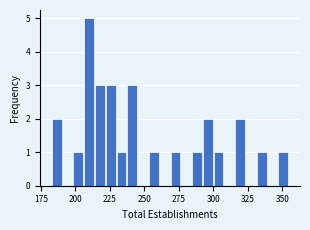

Read against the x-axis, roughly where is the centre of the tallest bar?

210